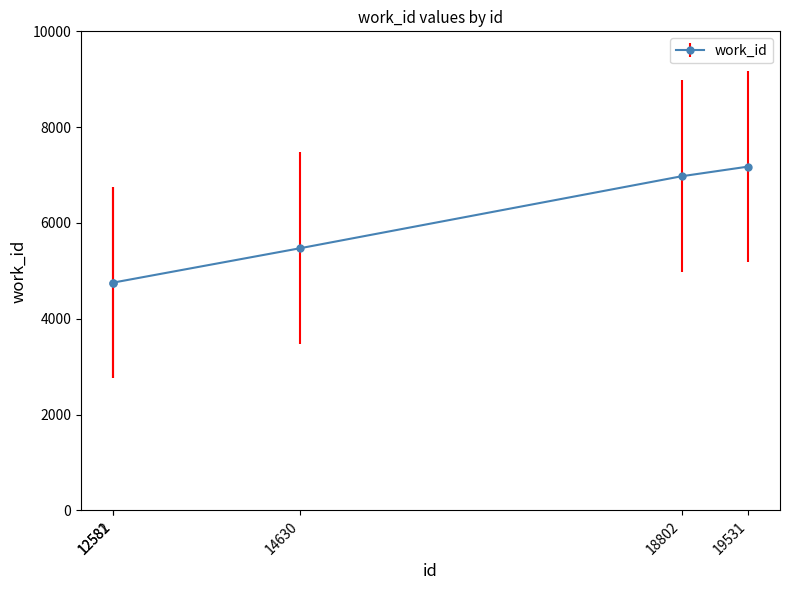

What is the average value?

5827